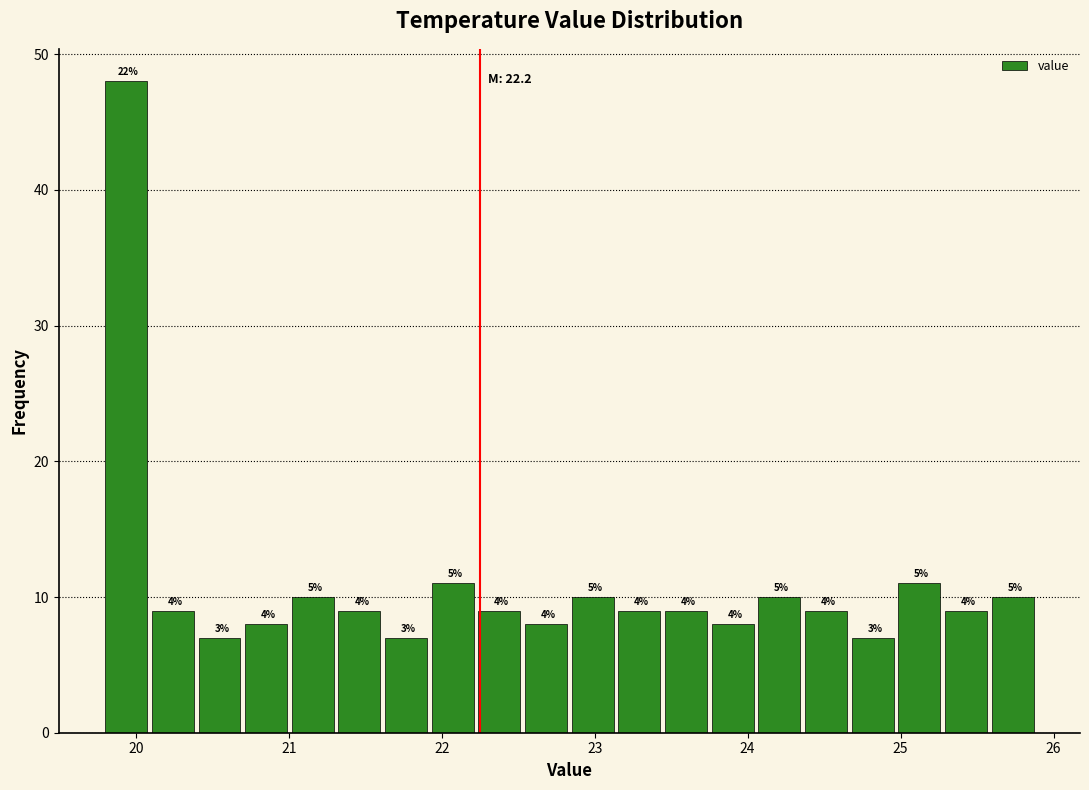

Read against the x-axis, roughly where is the centre of the tallest bar?

19.9